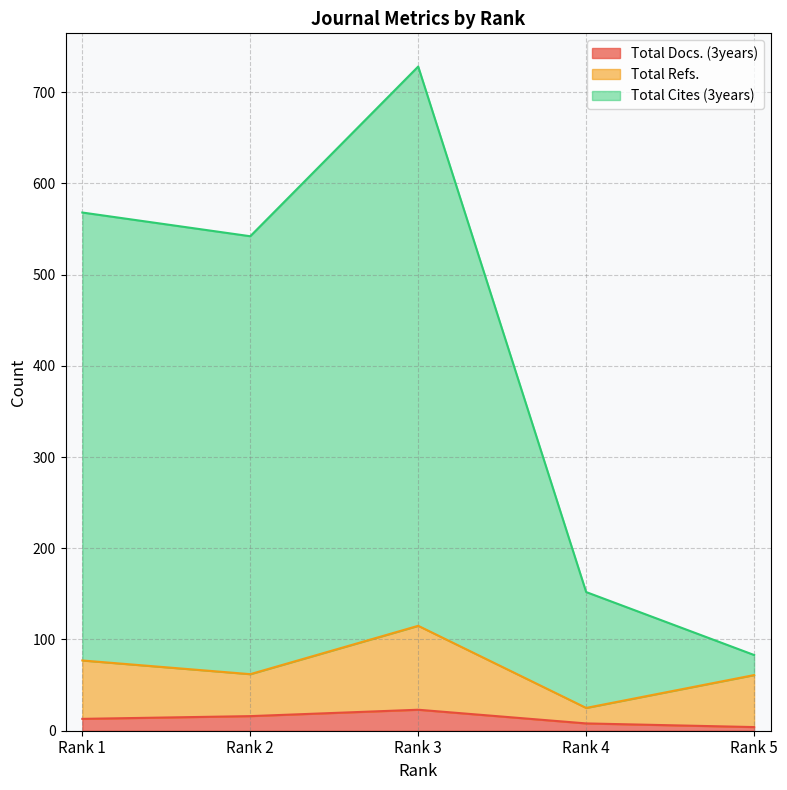

List the labels in order of Total Docs. (3years) value, largest first.

Rank 3, Rank 2, Rank 1, Rank 4, Rank 5